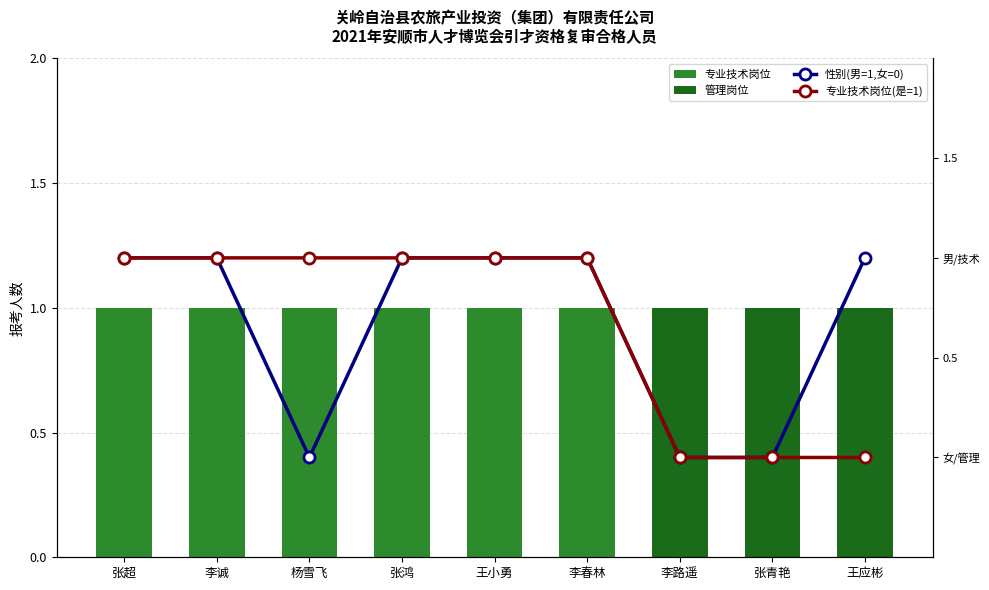

The 专业技术岗位(是=1) series shows 1 at 杨雪飞. True or false?

False